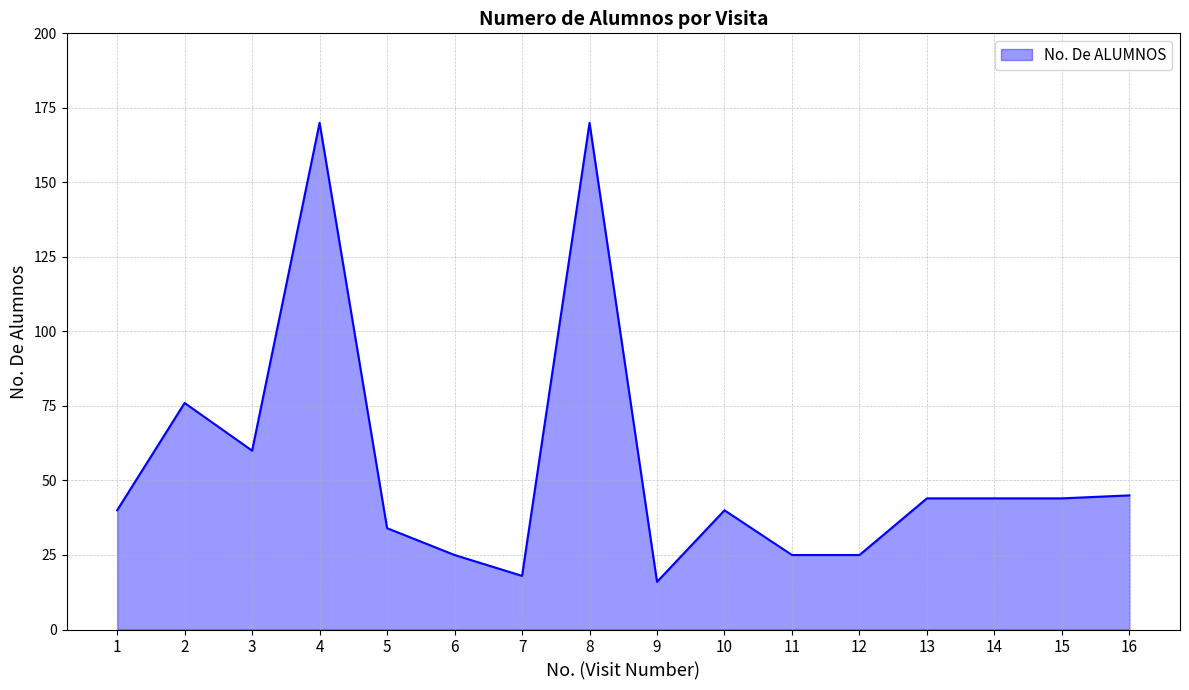

Which label corresponds to the smallest value in the chart?

9